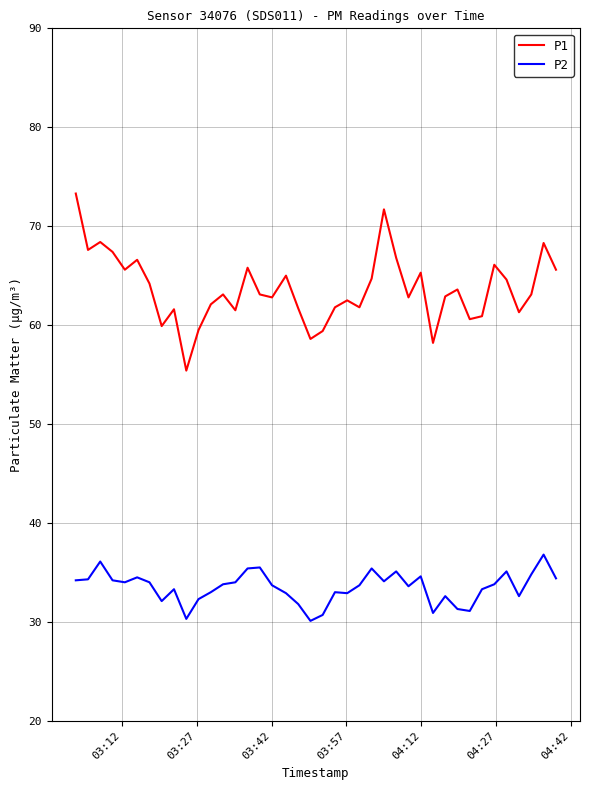

What is the minimum value for P2?

30.1